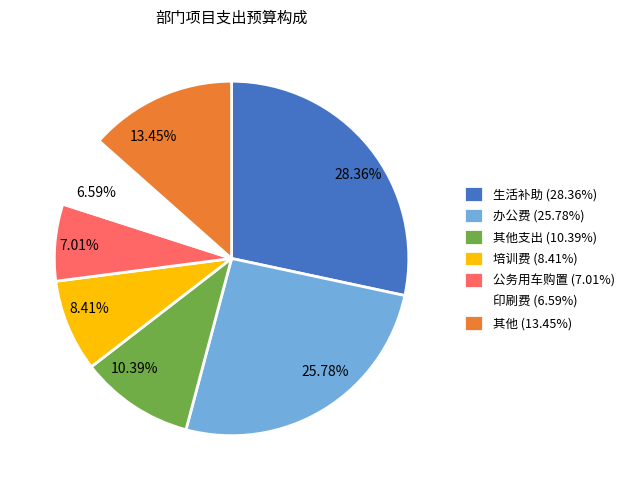

Which has a higher value, 公务用车购置 (7.01%) or 其他 (13.45%)?

其他 (13.45%)